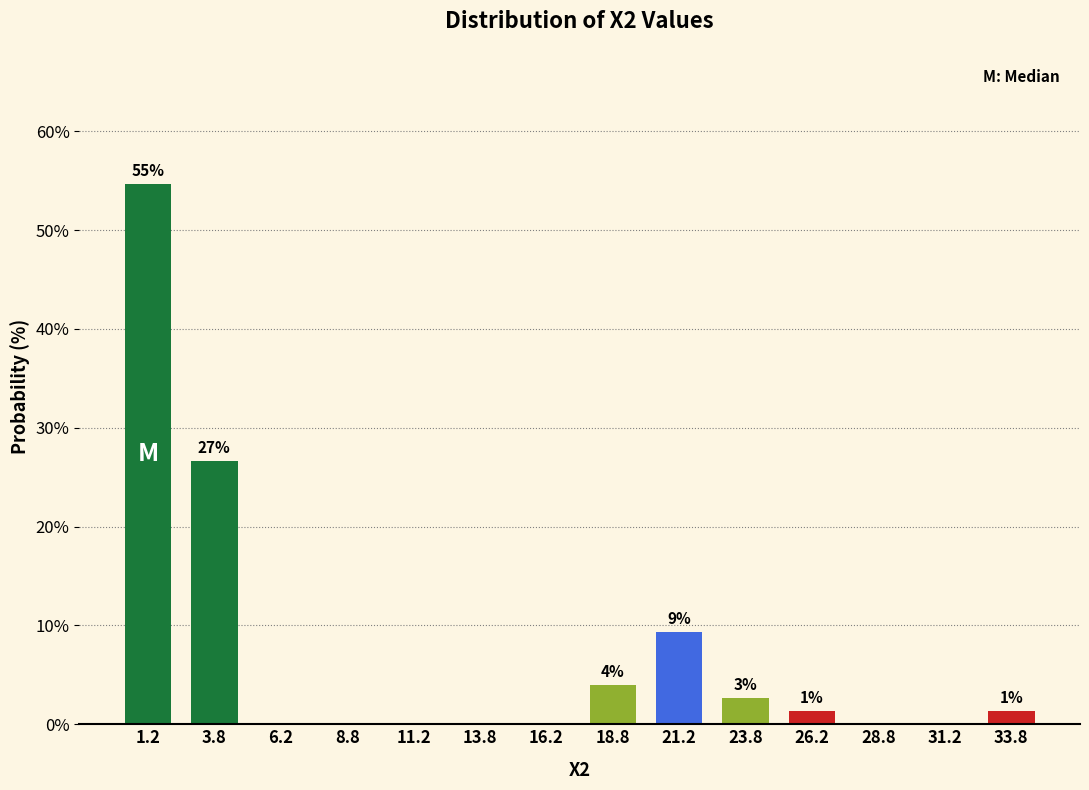

Are the bars horizontal?

No